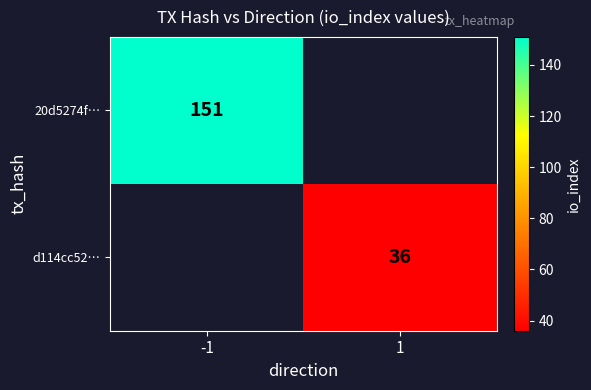

Is the value of 20d5274f… at -1 greater than the value of d114cc52… at 1?

Yes